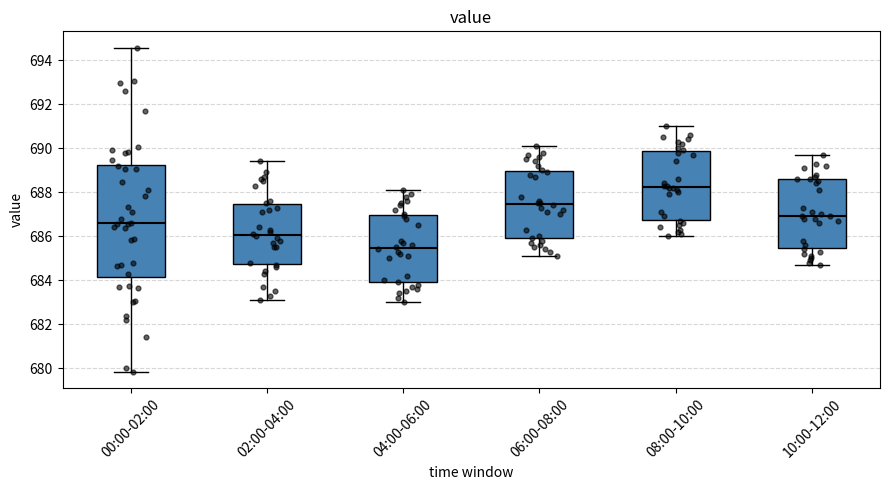

Reading left to right, transcribe this box plot: for each box, give where its median line is, the range the box spans, and where its two whiskers end, as read against the y-axis. The values are not printed on the chart, so give them approximately, as read against the axis.

00:00-02:00: median 686.6, box 684.2 to 689.2, whiskers 679.8 to 694.6
02:00-04:00: median 686.0, box 684.8 to 687.4, whiskers 683.2 to 689.4
04:00-06:00: median 685.4, box 684.0 to 687.0, whiskers 683.0 to 688.2
06:00-08:00: median 687.4, box 686.0 to 689.0, whiskers 685.2 to 690.2
08:00-10:00: median 688.2, box 686.8 to 689.8, whiskers 686.0 to 691.0
10:00-12:00: median 687.0, box 685.4 to 688.6, whiskers 684.8 to 689.8